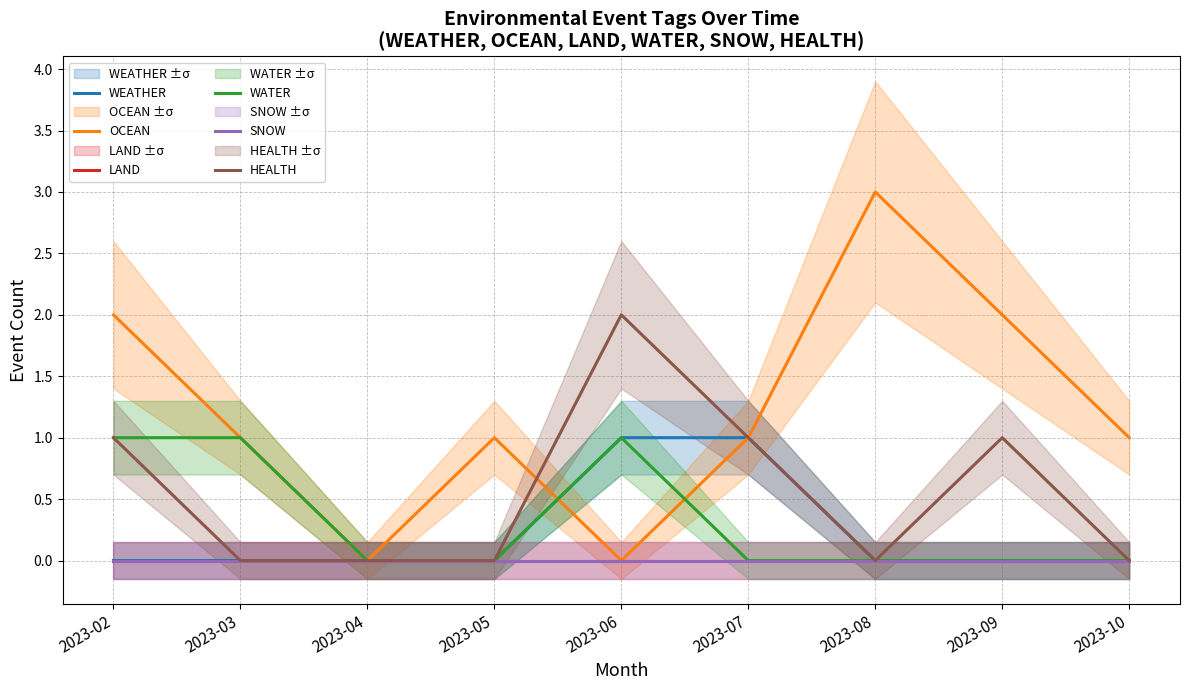

How many series are shown in this chart?

6